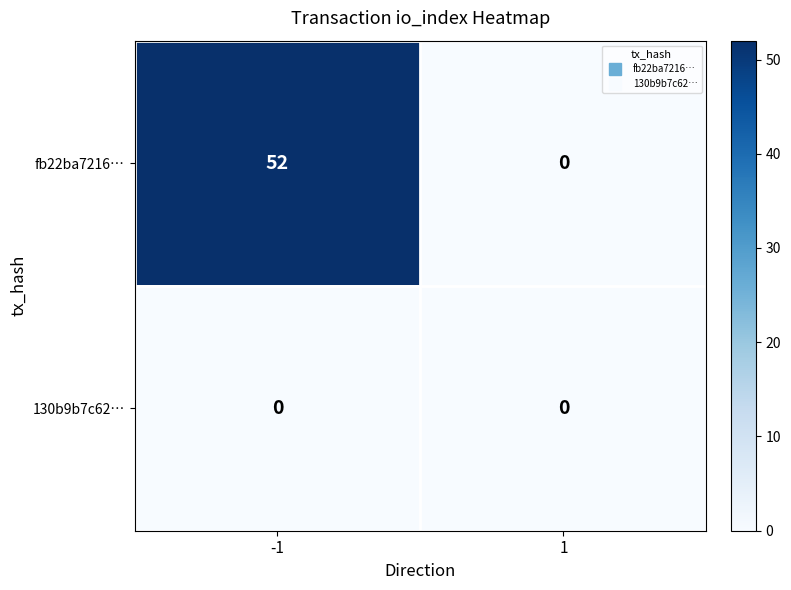

Which series has the largest total across all categories?

fb22ba7216…